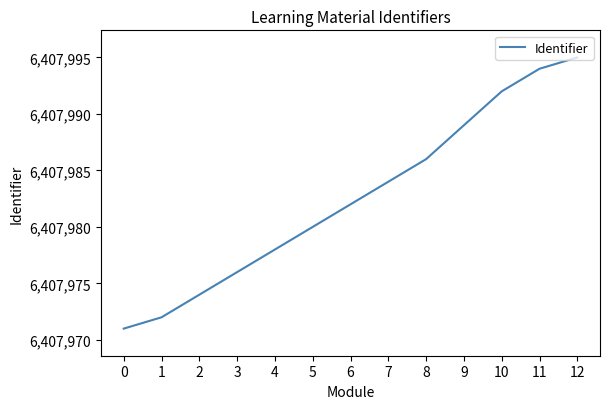

Which label corresponds to the largest value in the chart?

12